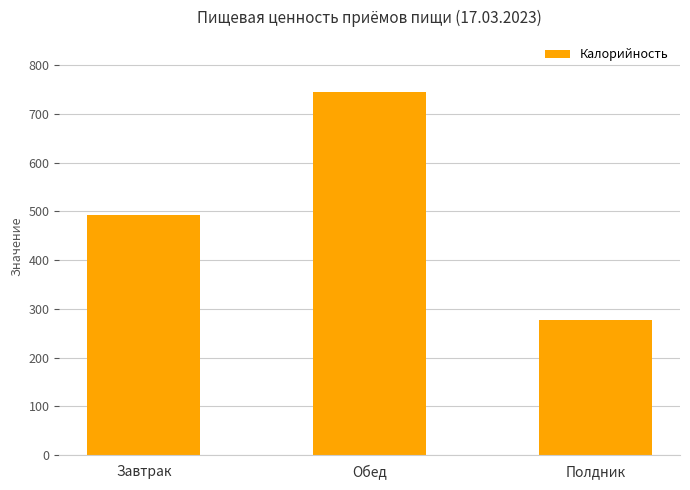

What is the sum of the values at Завтрак and Полдник?

769.5